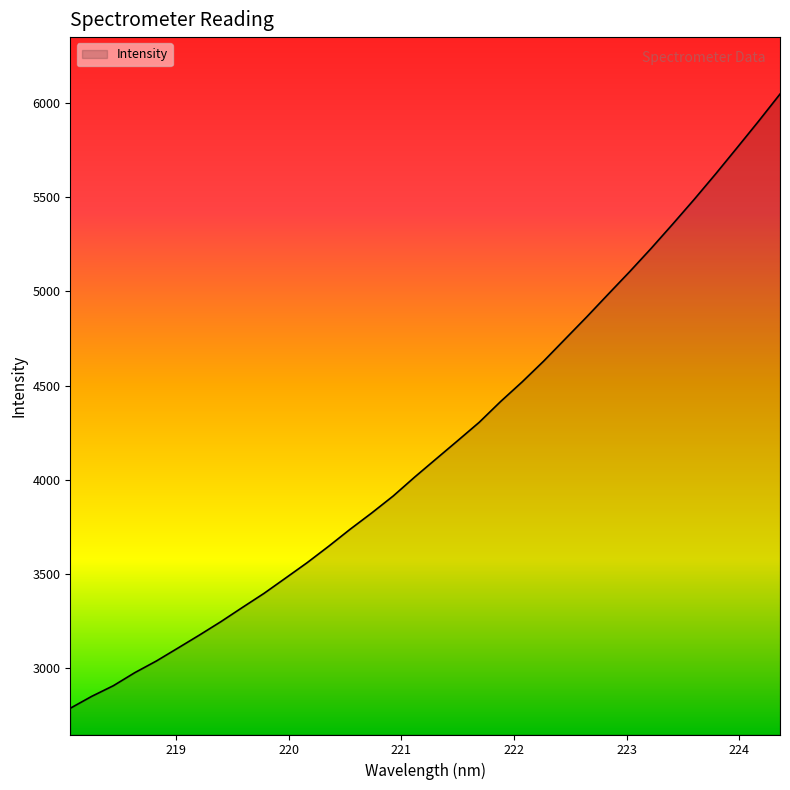

What is the difference between the maximum and minimum values?

3259.9